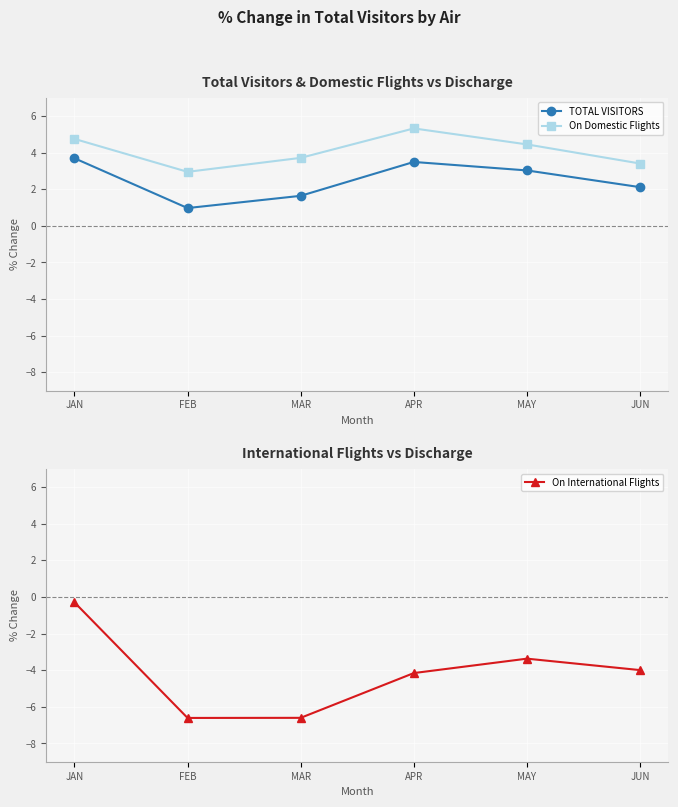

How many data points in On Domestic Flights are less than 4?

3